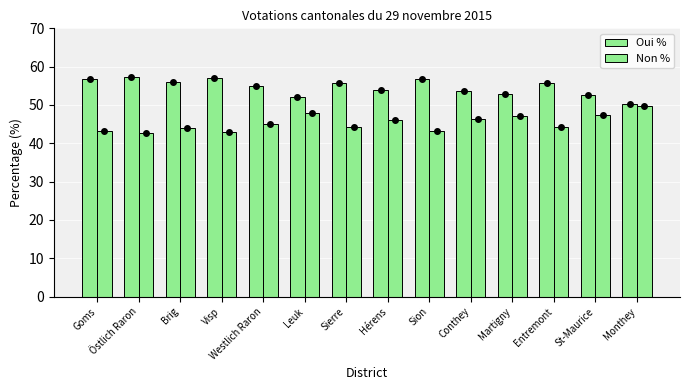

What is the difference between the second highest and second lowest values in the Oui % series?

4.7